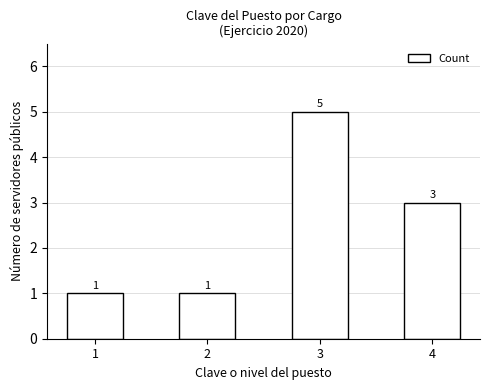

How many bars are there in total?

4